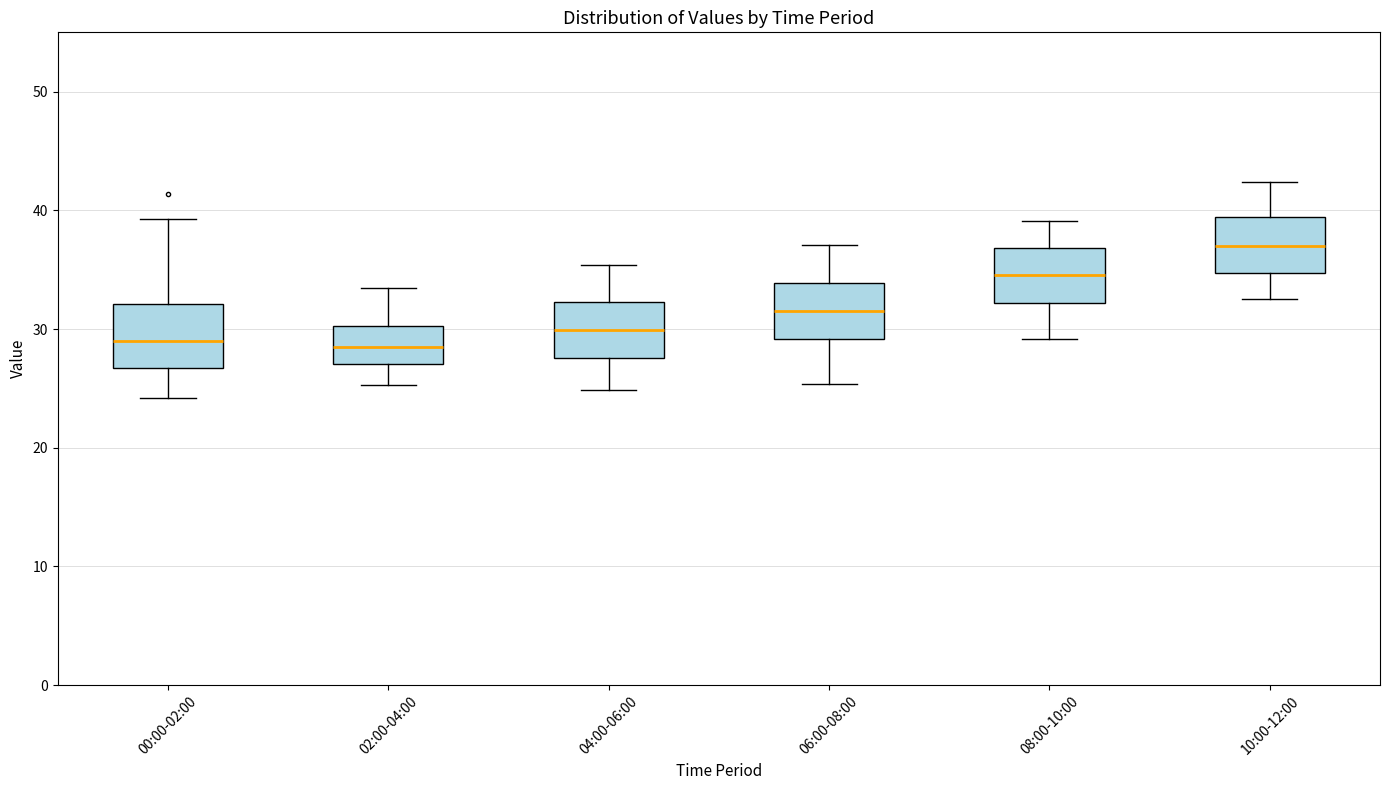

Reading left to right, read every box against the y-axis: the position of its median line, the range the box covers, and the ends of its whiskers. The values are not printed on the chart, so give them approximately, as read against the axis.

00:00-02:00: median 29, box 27 to 32, whiskers 24 to 39
02:00-04:00: median 29, box 27 to 30, whiskers 25 to 34
04:00-06:00: median 30, box 28 to 32, whiskers 25 to 35
06:00-08:00: median 32, box 29 to 34, whiskers 25 to 37
08:00-10:00: median 35, box 32 to 37, whiskers 29 to 39
10:00-12:00: median 37, box 35 to 39, whiskers 33 to 42